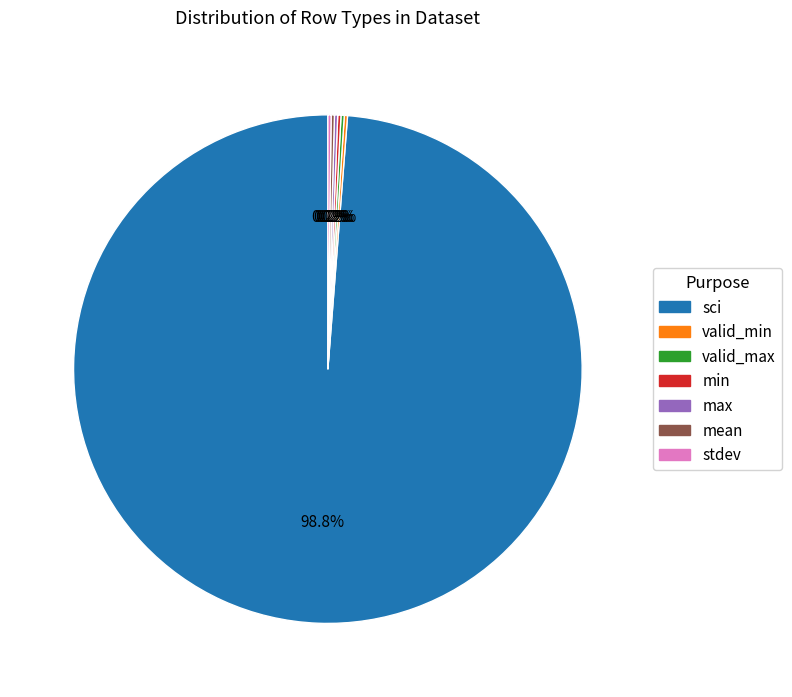

Which category has the biggest portion of the pie?

sci